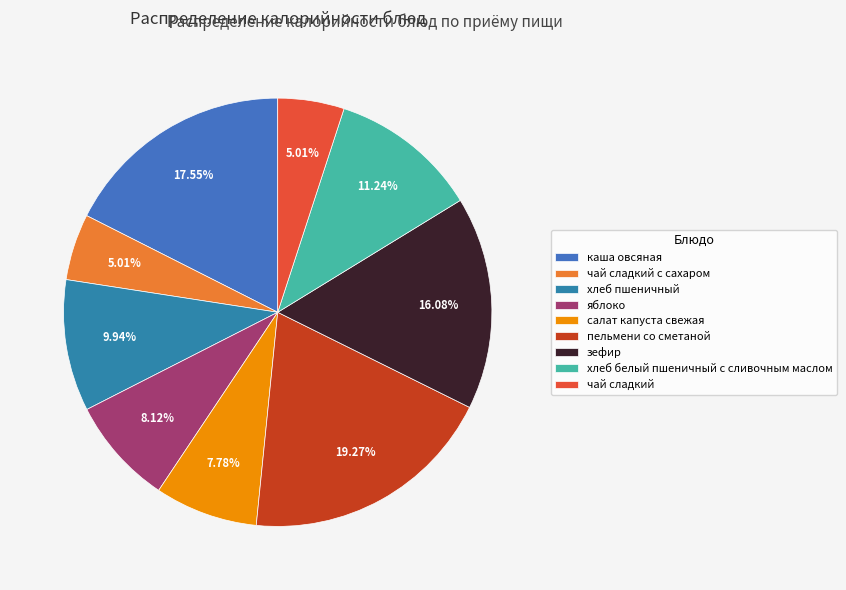

To the nearest percent, what is the average slice percentage?

11%